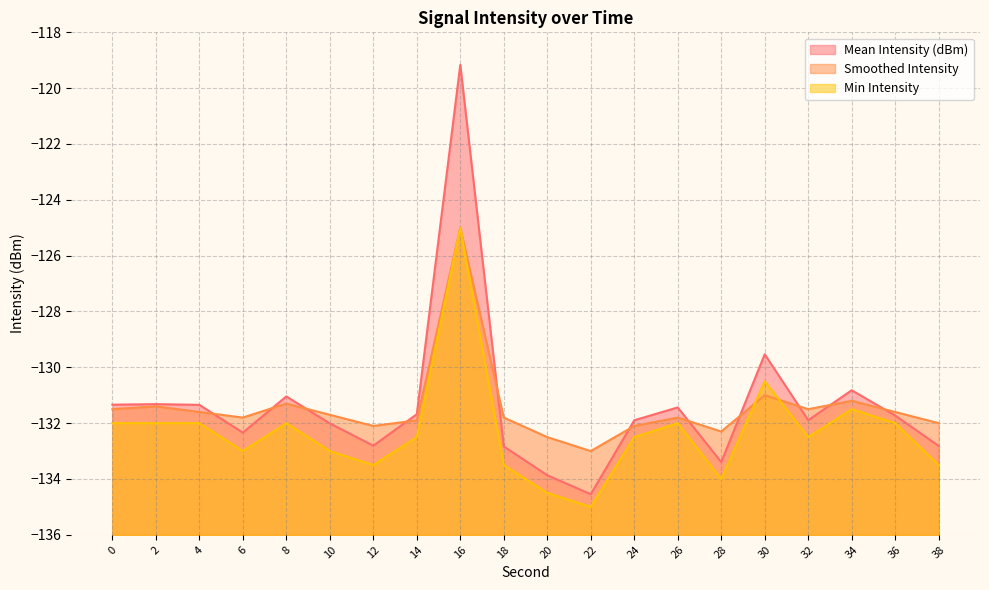

What is the difference between the Smoothed Intensity values at 6 and 38?

0.2